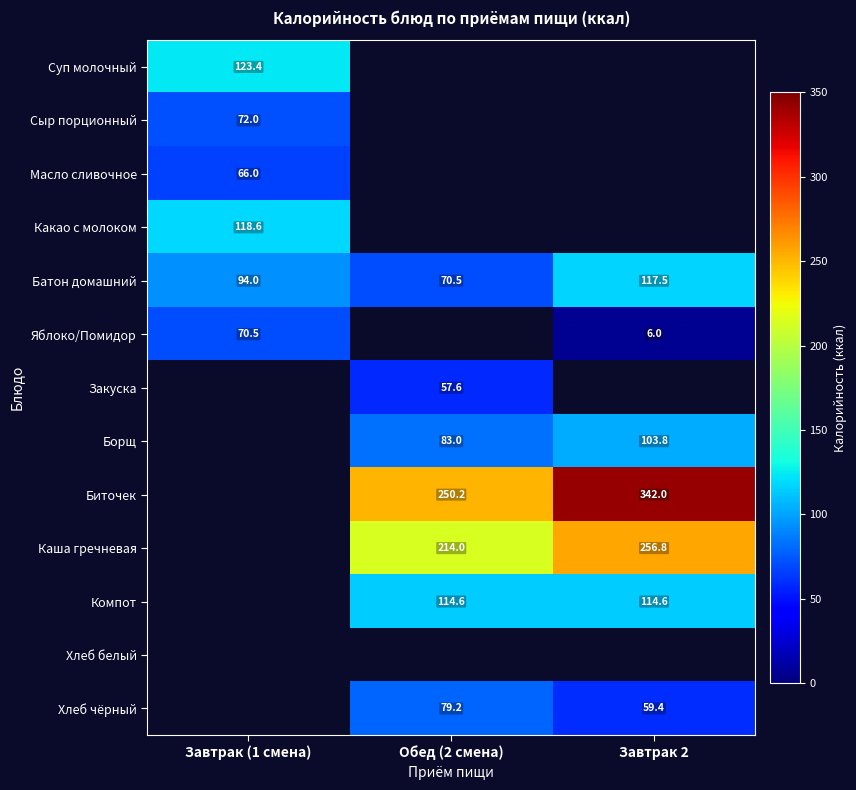

What is the greatest value displayed?

342.0